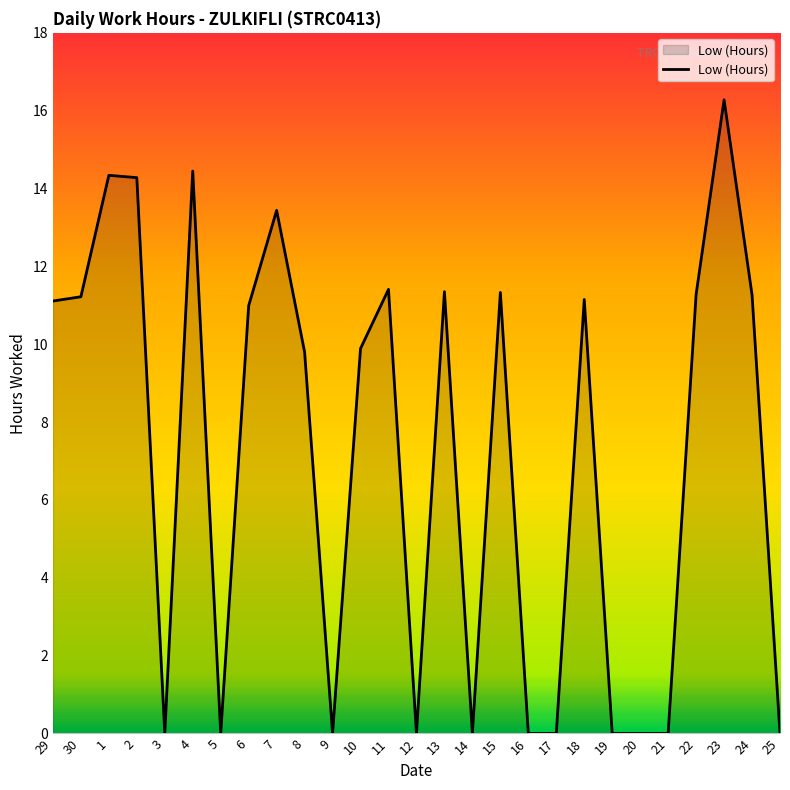

Approximately how many times larger is the value at 15 compared to 29?

1.0